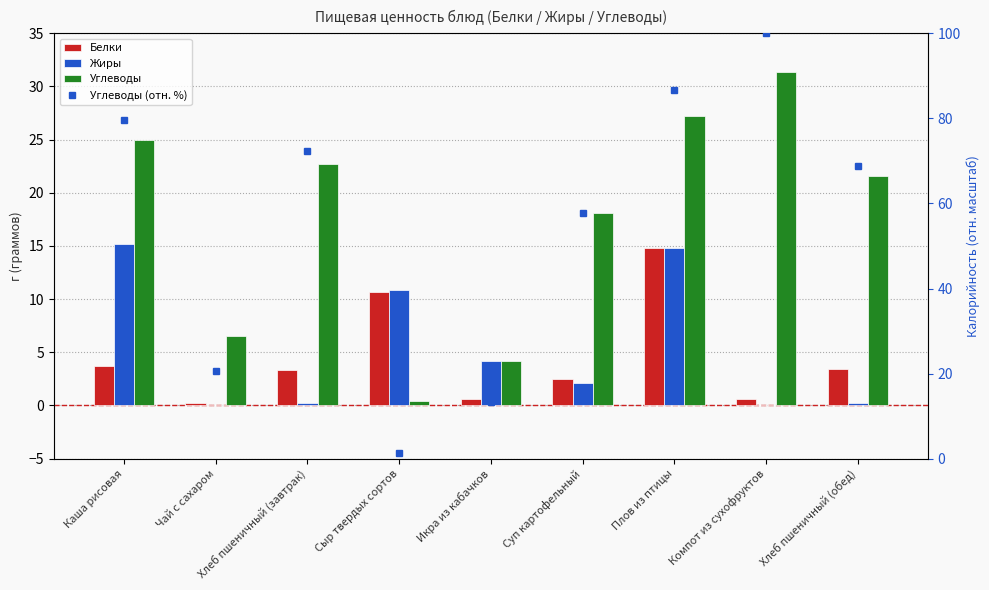

The Белки series shows 4.3 at Суп картофельный. True or false?

False